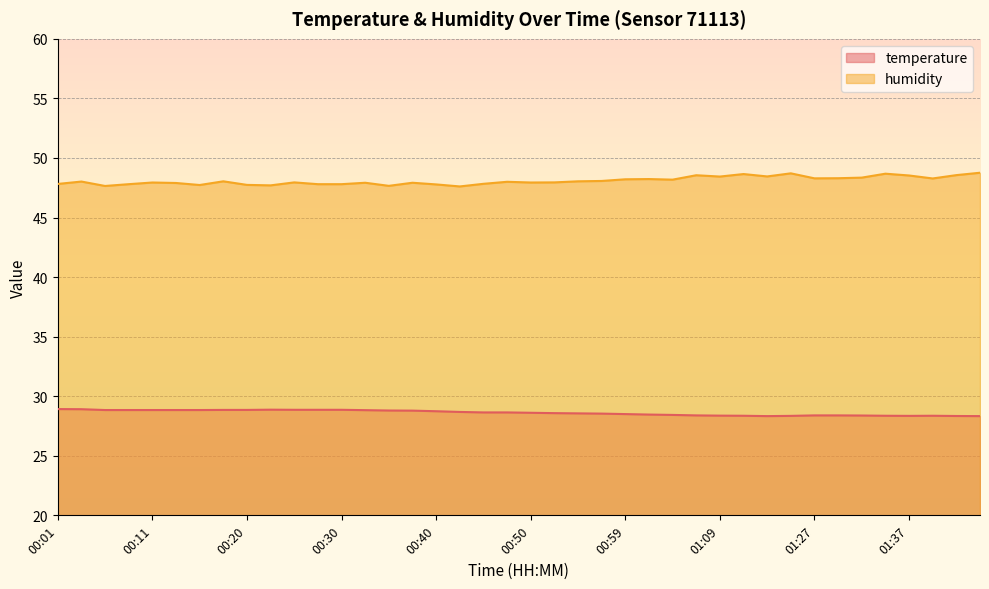

What is the sum of all temperature values?

1144.7